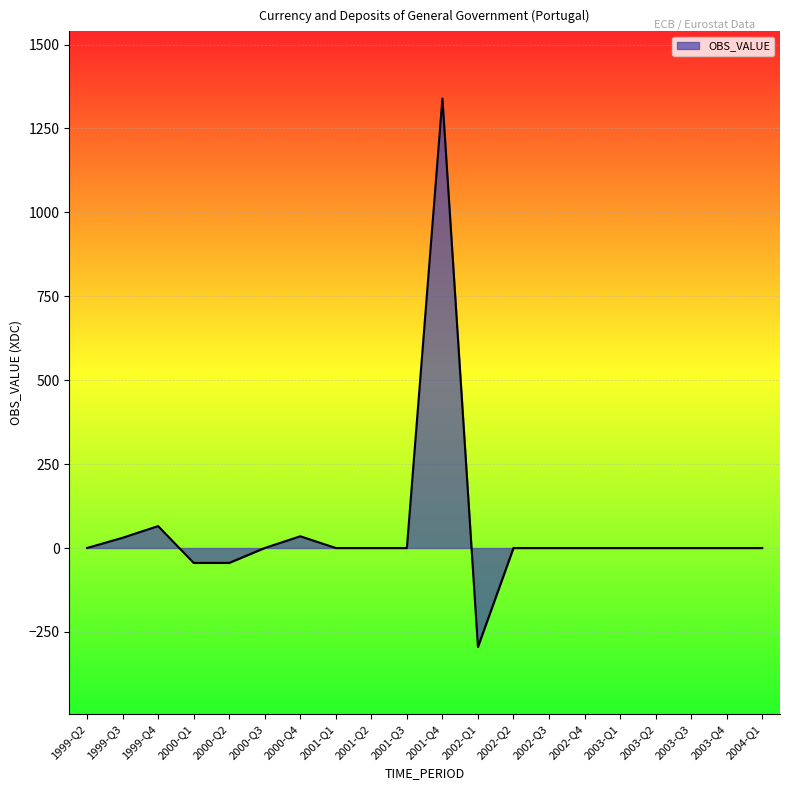

What is the difference between the maximum and minimum values?

1634.2